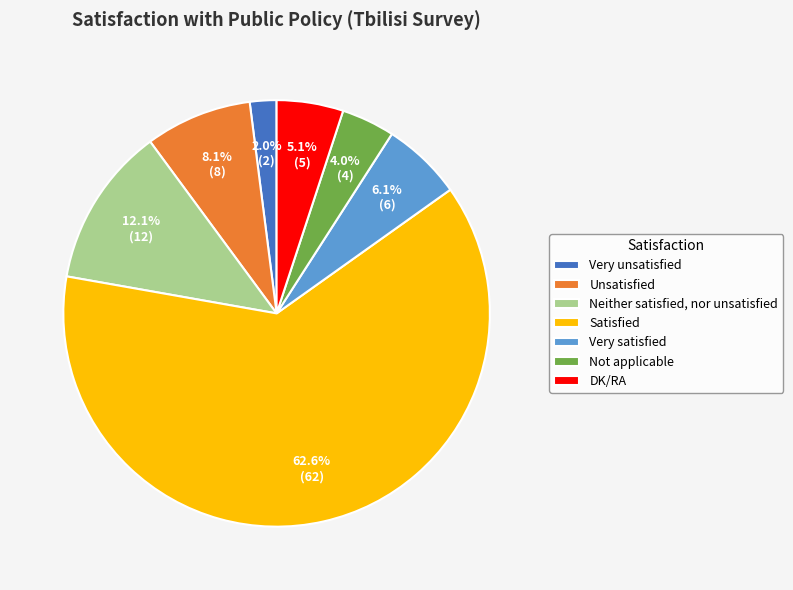

The Satisfied slice represents 77% of the pie. True or false?

False